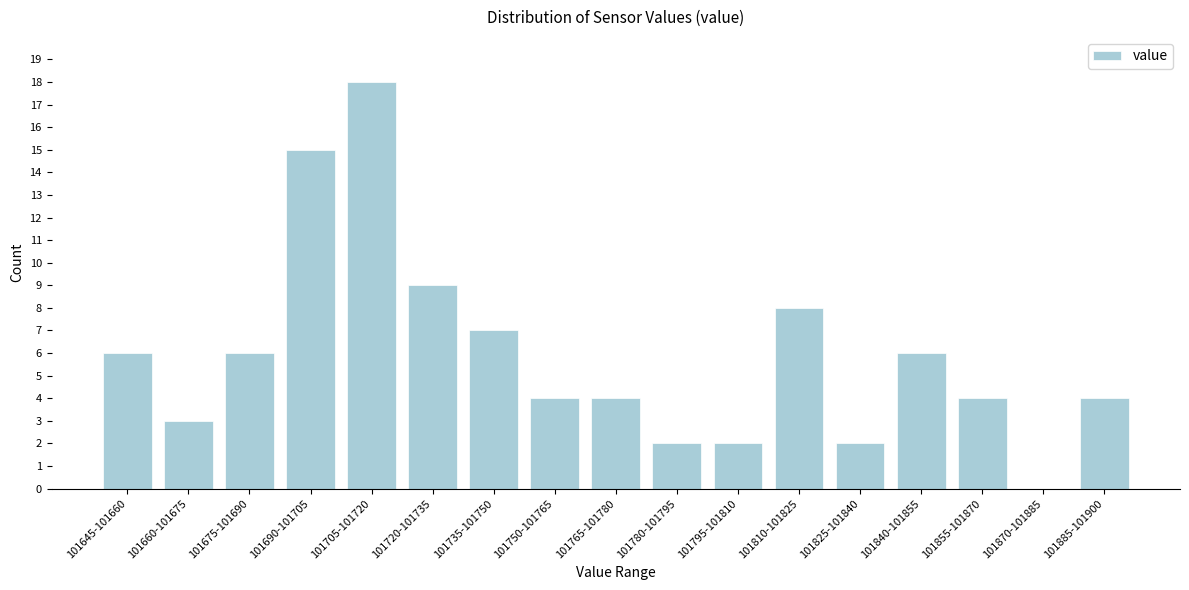

Reading left to right, transcribe all the data shown in this chart.

101645-101660=6	101660-101675=3	101675-101690=6	101690-101705=15	101705-101720=18	101720-101735=9	101735-101750=7	101750-101765=4	101765-101780=4	101780-101795=2	101795-101810=2	101810-101825=8	101825-101840=2	101840-101855=6	101855-101870=4	101870-101885=0	101885-101900=4